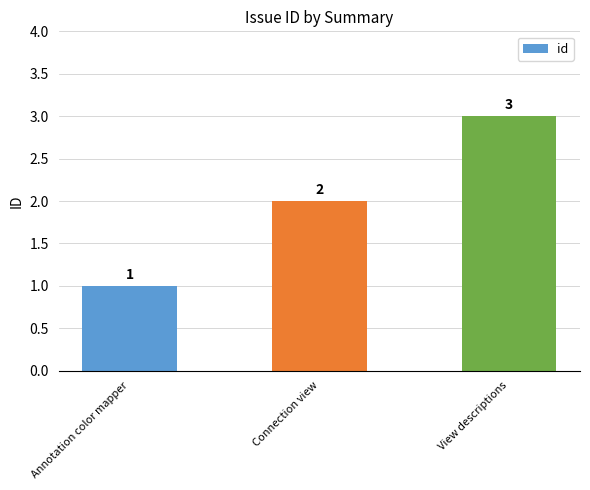

What is the change in value from Annotation color mapper to Connection view?

+1